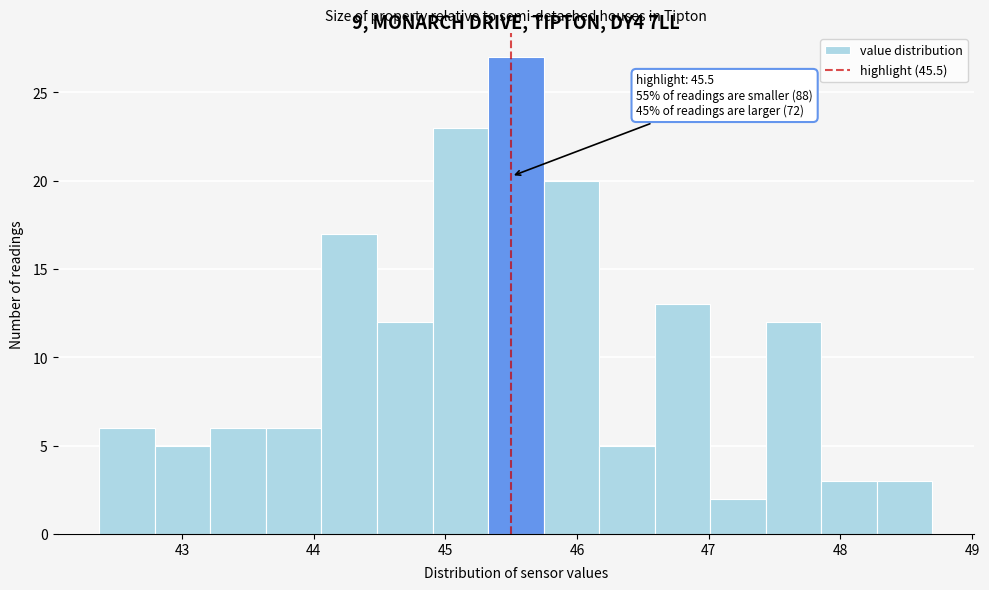

Over which range of the x-axis is the bar tallest?

45.3 to 45.7